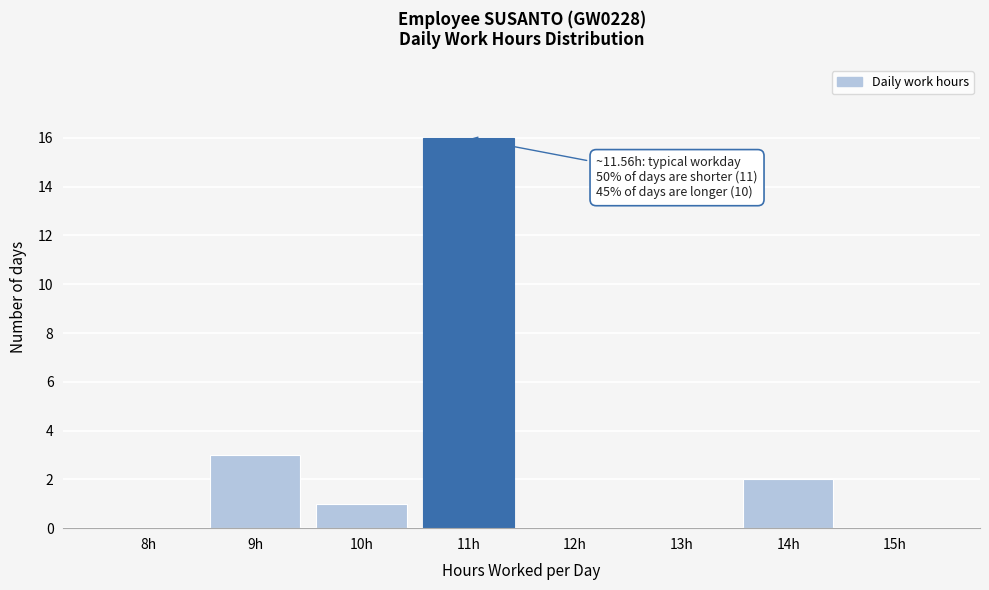

Reading left to right, transcribe all the data shown in this chart.

8h=0	9h=3	10h=1	11h=16	12h=0	13h=0	14h=2	15h=0